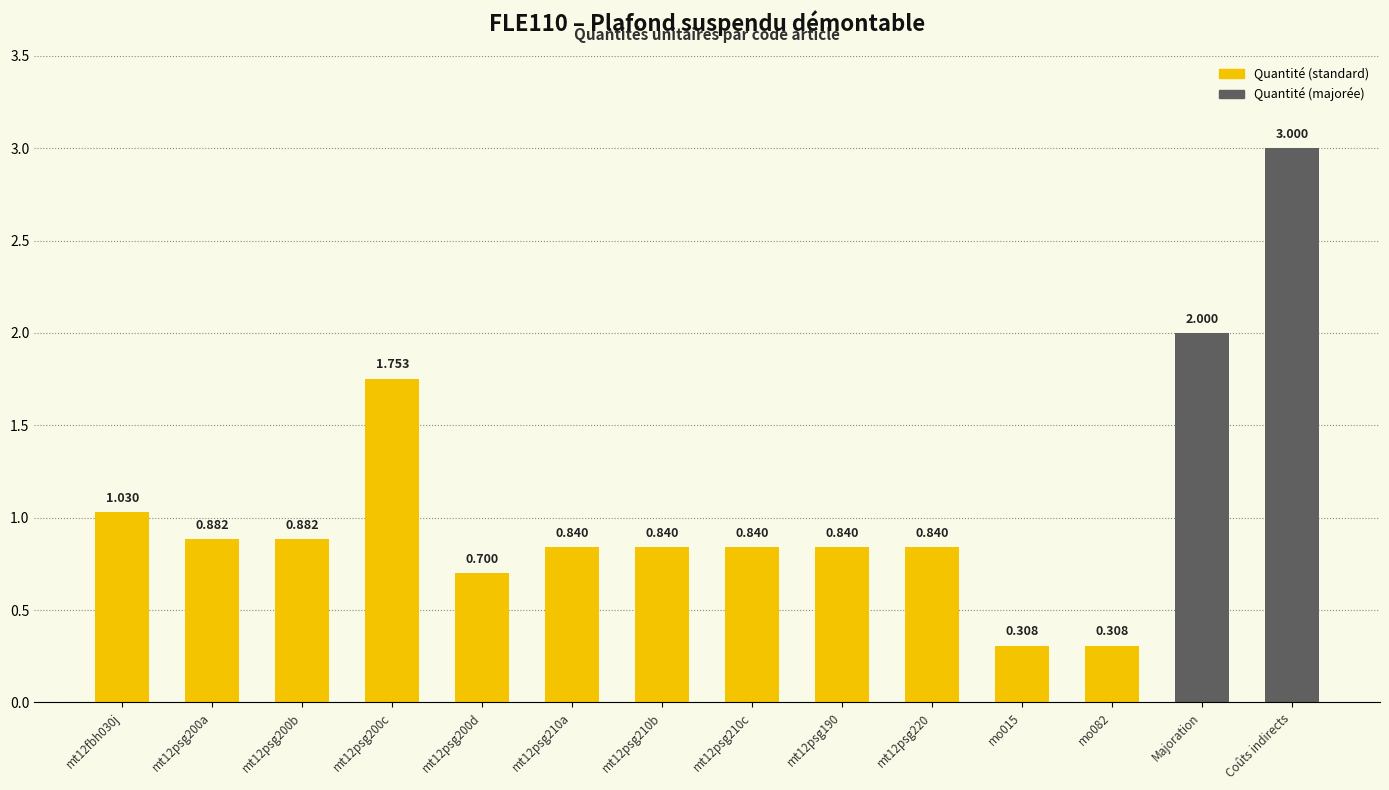

Is it true that the value at mt12psg210b is 0.5?

False